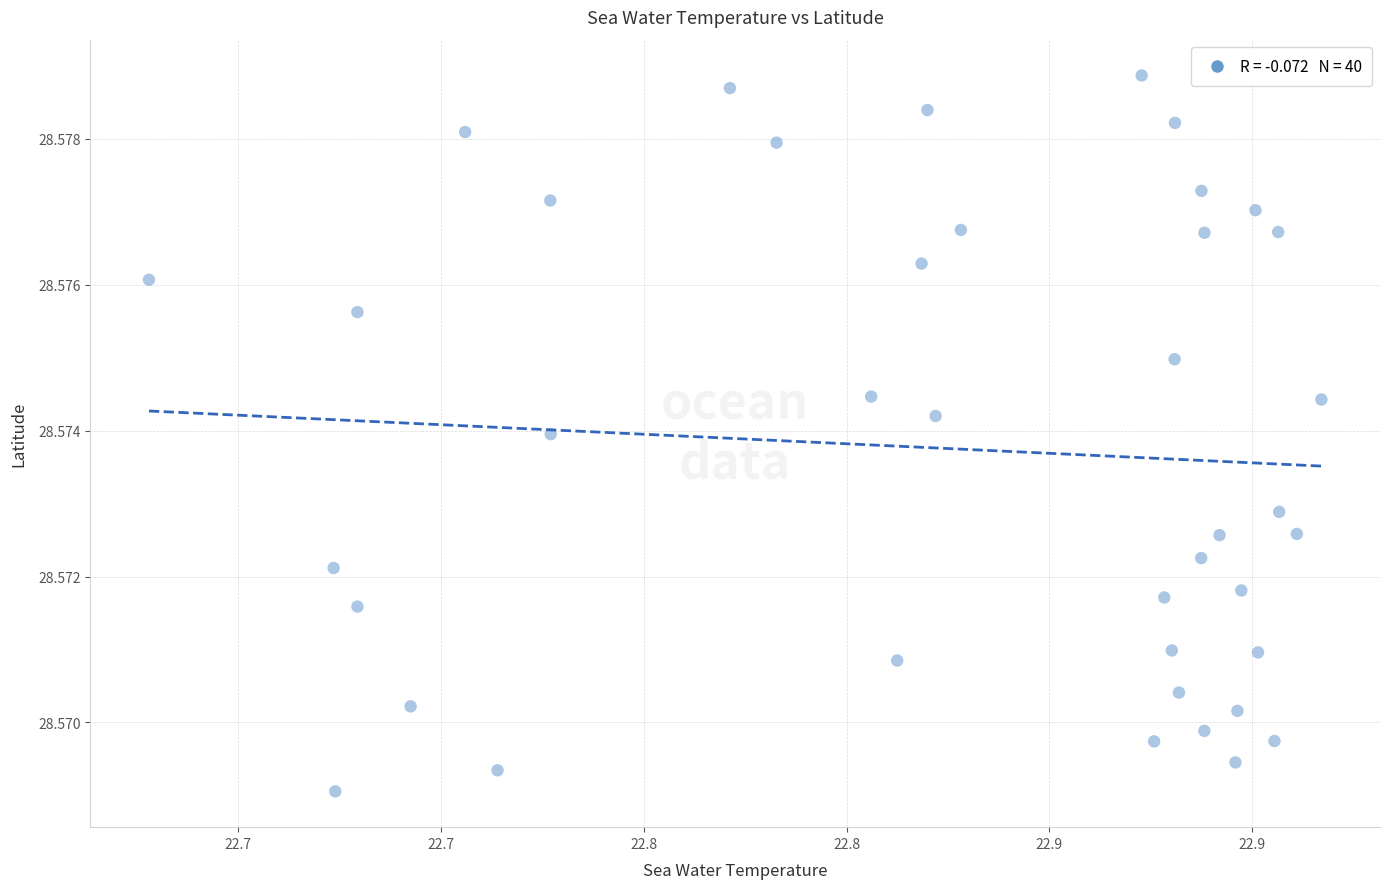

What is the range of X values (max minus min)?

0.3